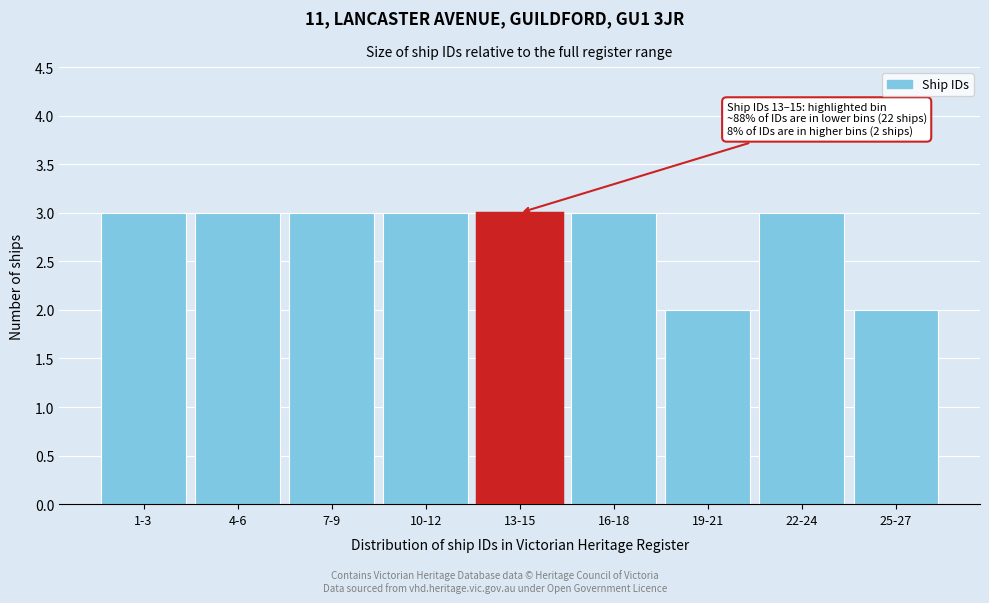

Reading left to right, extract all data points from this chart.

3	3	3	3	3	3	2	3	2